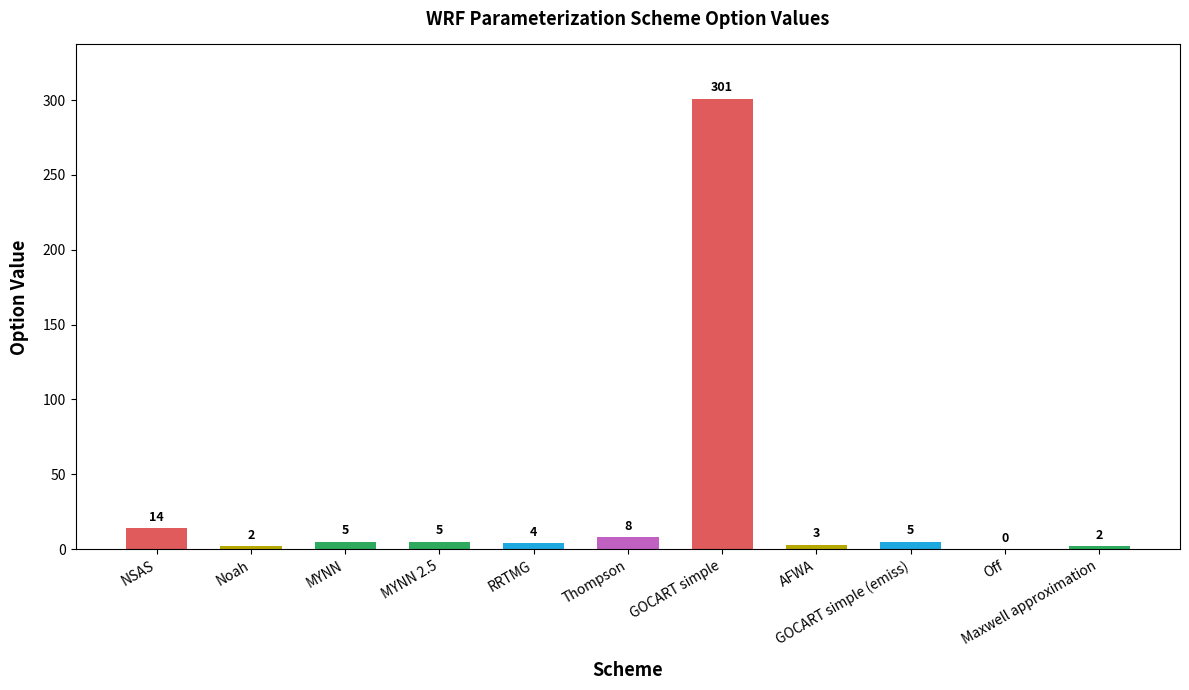

What is the sum of all values?

349